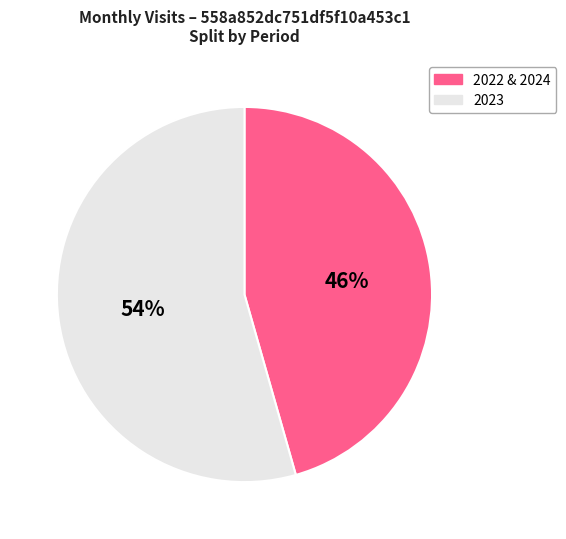

To the nearest percent, what portion does 2023 represent?

54%